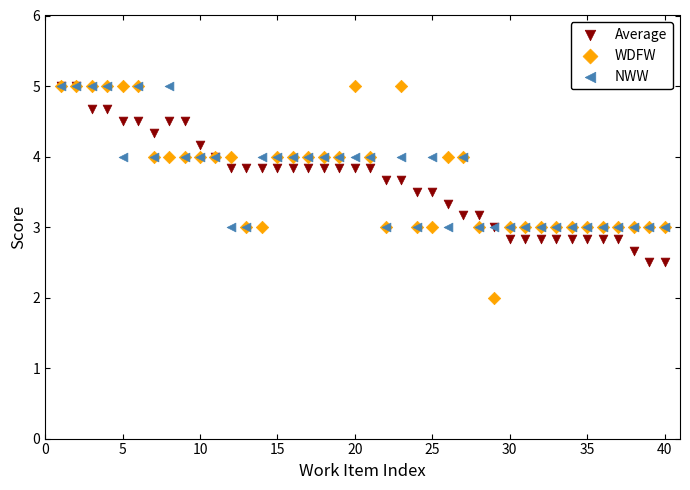

Which series has the largest Y range (max minus min)?

WDFW